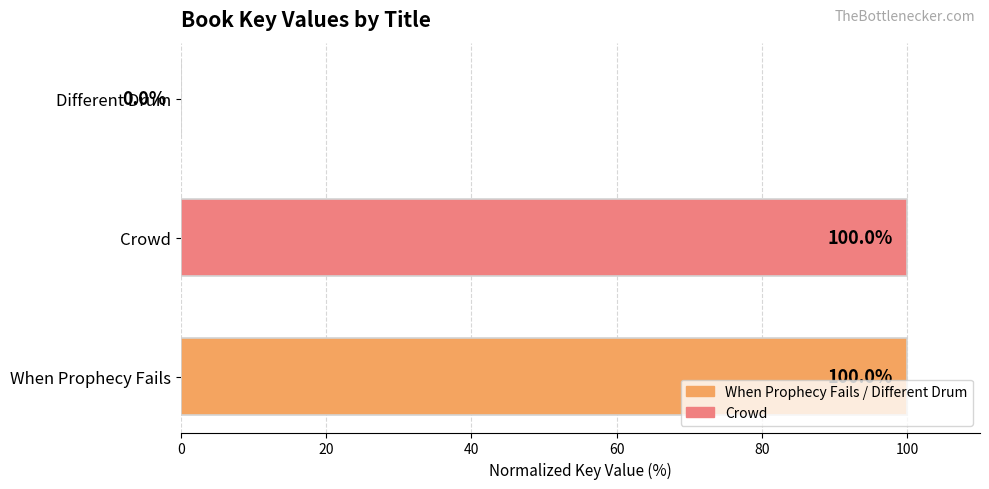

How many distinct data groups are displayed?

1